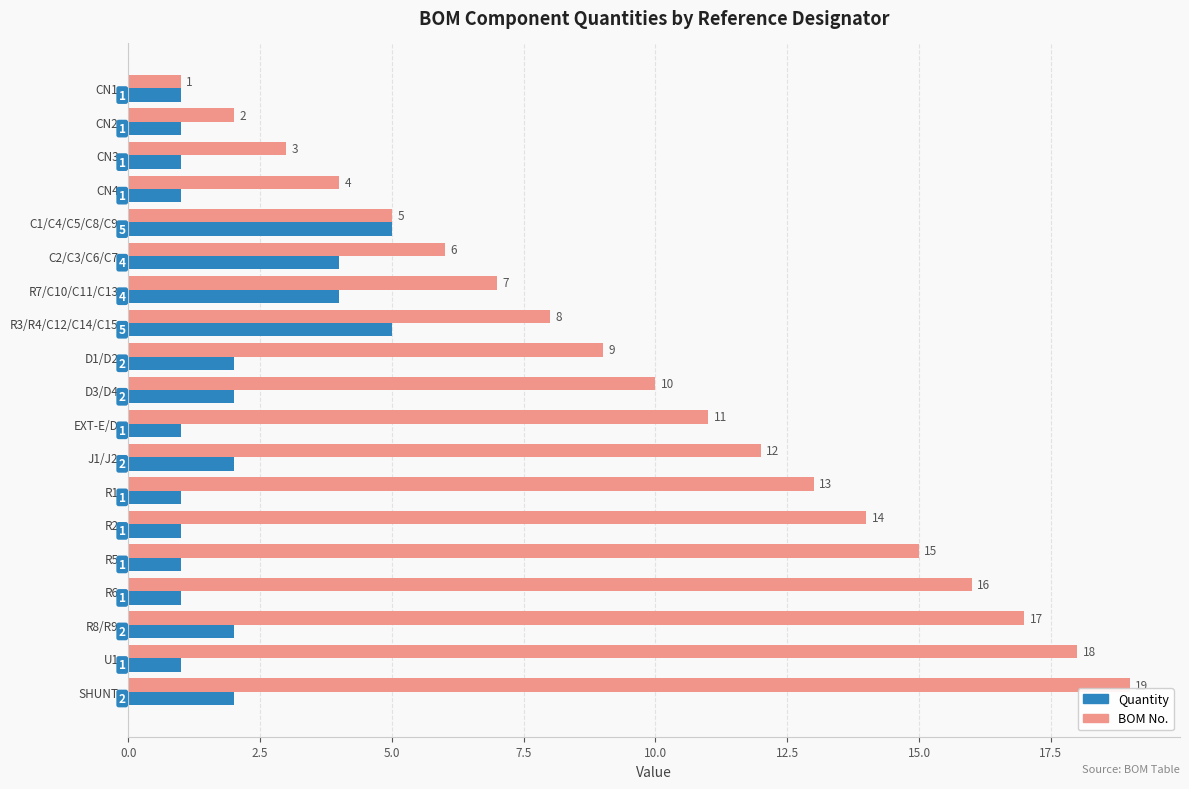

Is the value of Quantity at J1/J2 greater than the value of BOM No. at R8/R9?

No